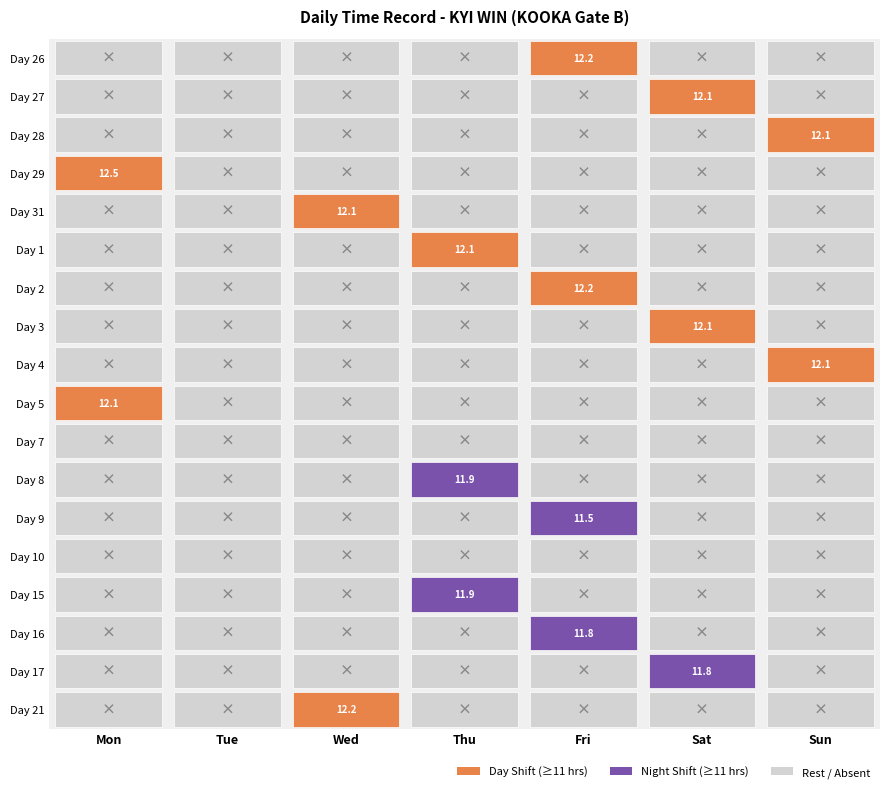

The 29 series shows 6.7 at 2. True or false?

False